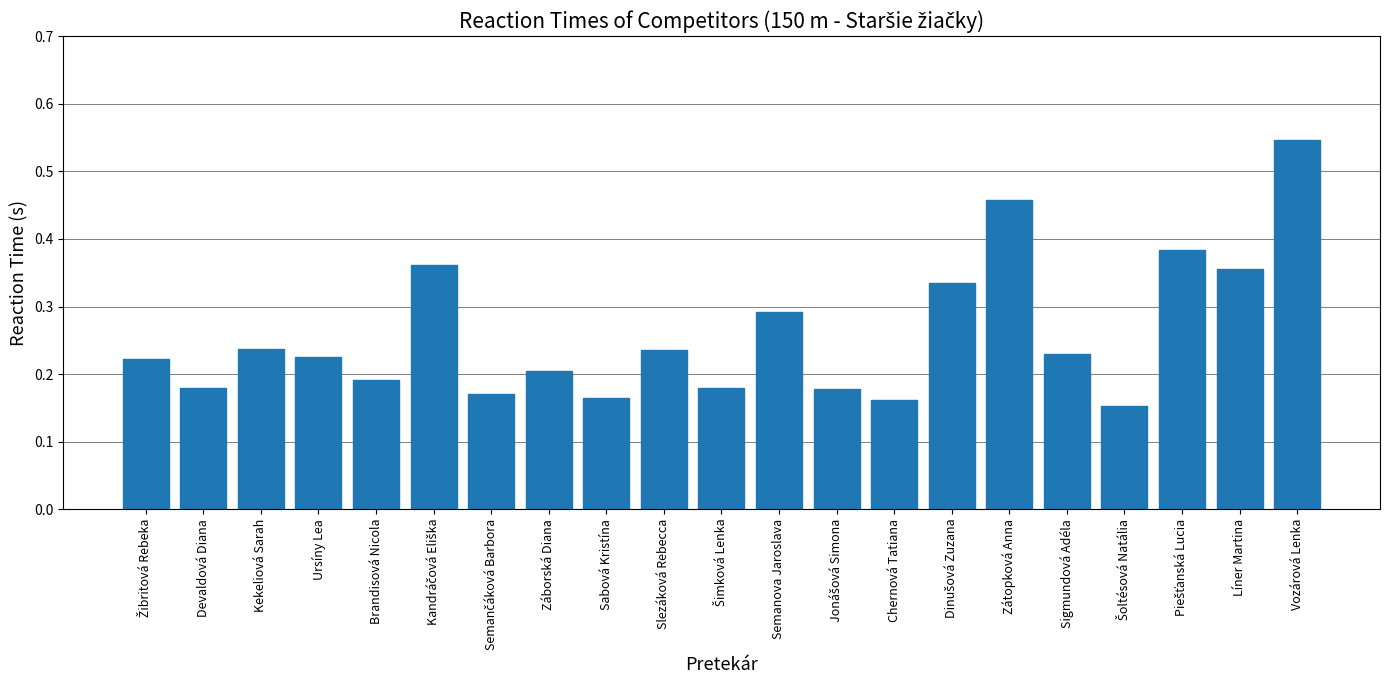

Which label corresponds to the largest value in the chart?

Vozárová Lenka